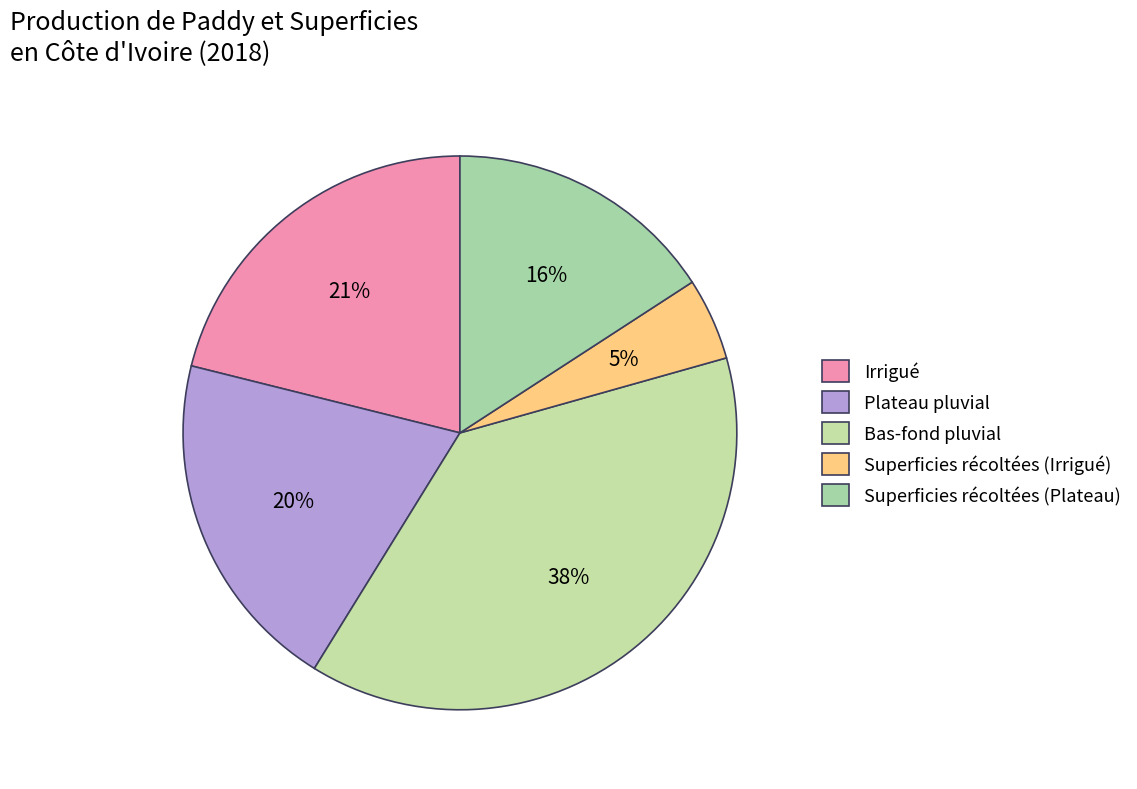

To the nearest percent, what is the difference between the Plateau pluvial and Bas-fond pluvial slice percentages?

18%